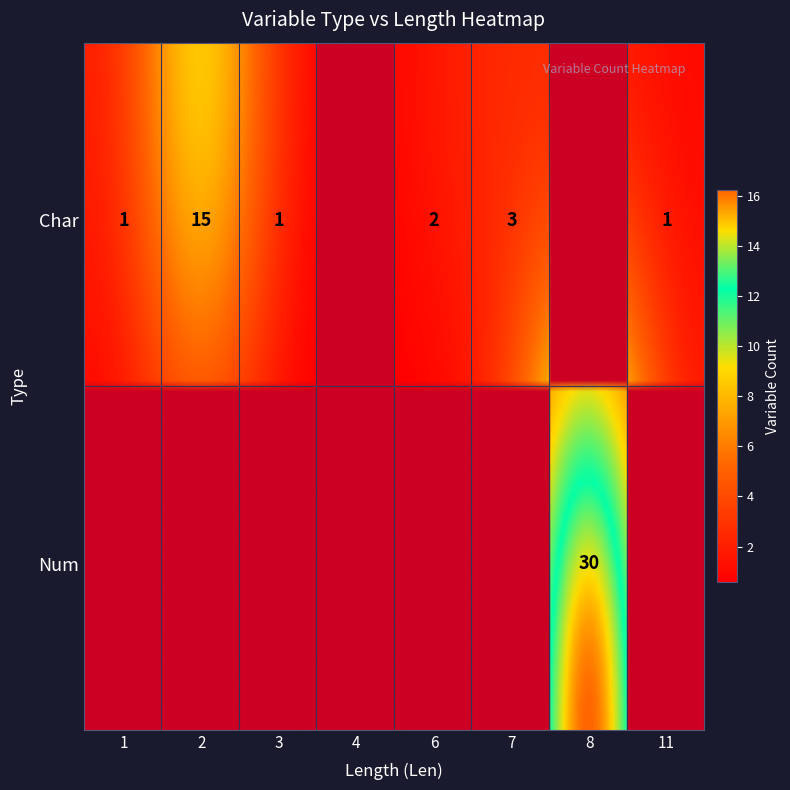

Is it true that the value at Char_1 is 1?

True